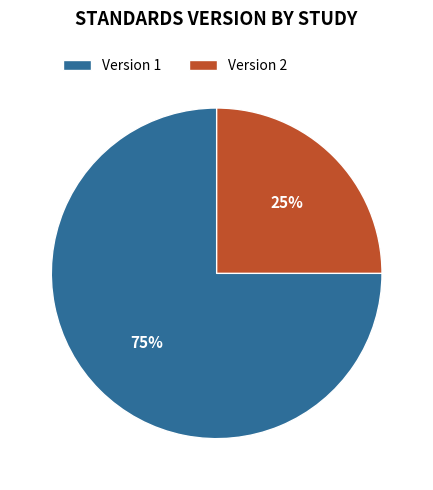

How many segments does this pie chart have?

2